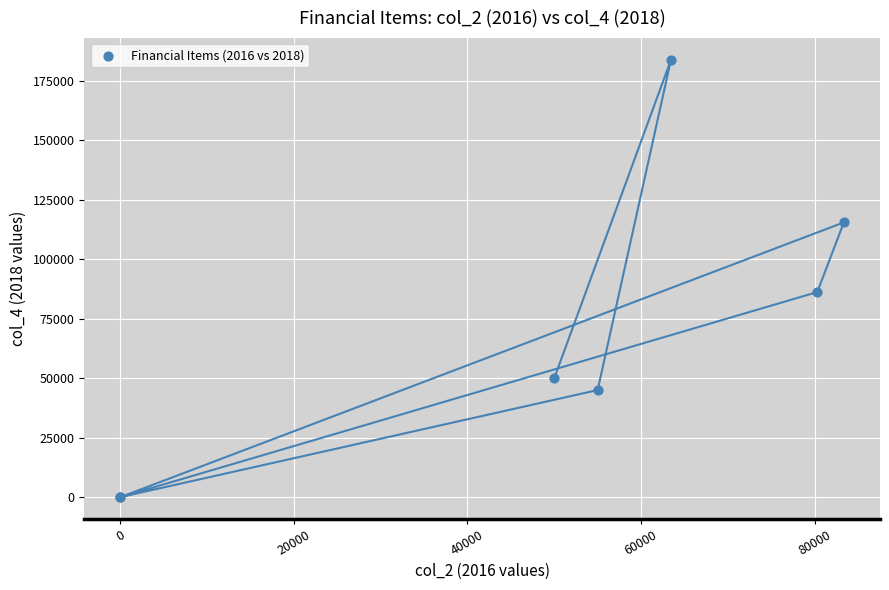

What Y value in the scatter plot is closest to 91897?

86213.3